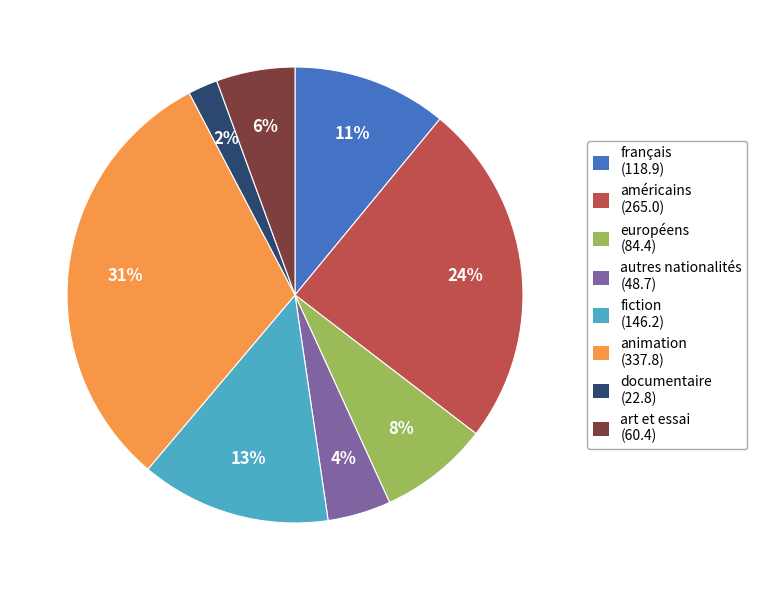

To the nearest percent, what portion does fiction represent?

13%